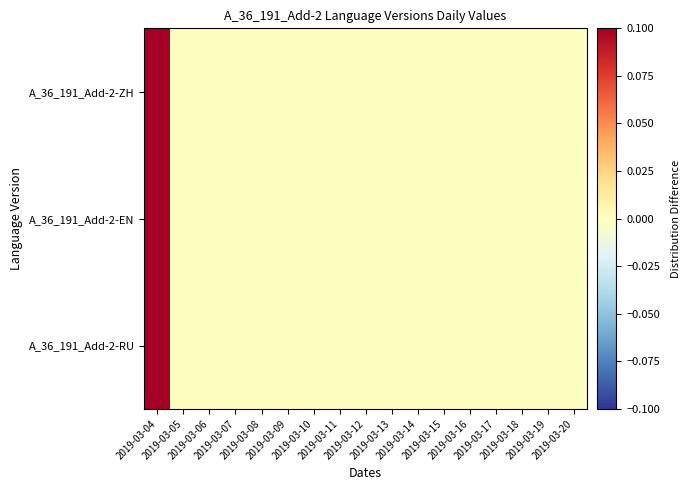

At how many categories does at least one series exceed 0?

1